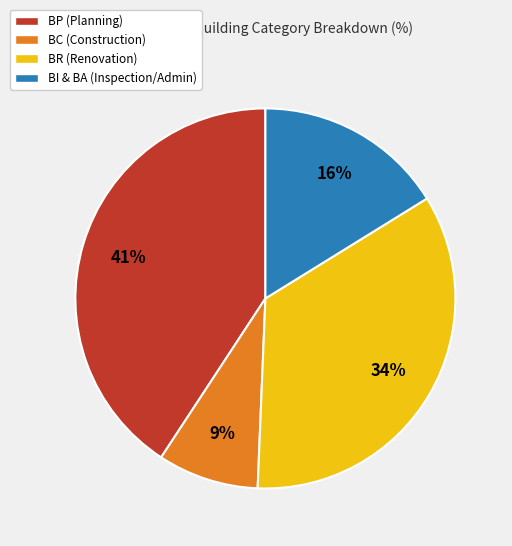

Is there a majority slice in this chart?

No